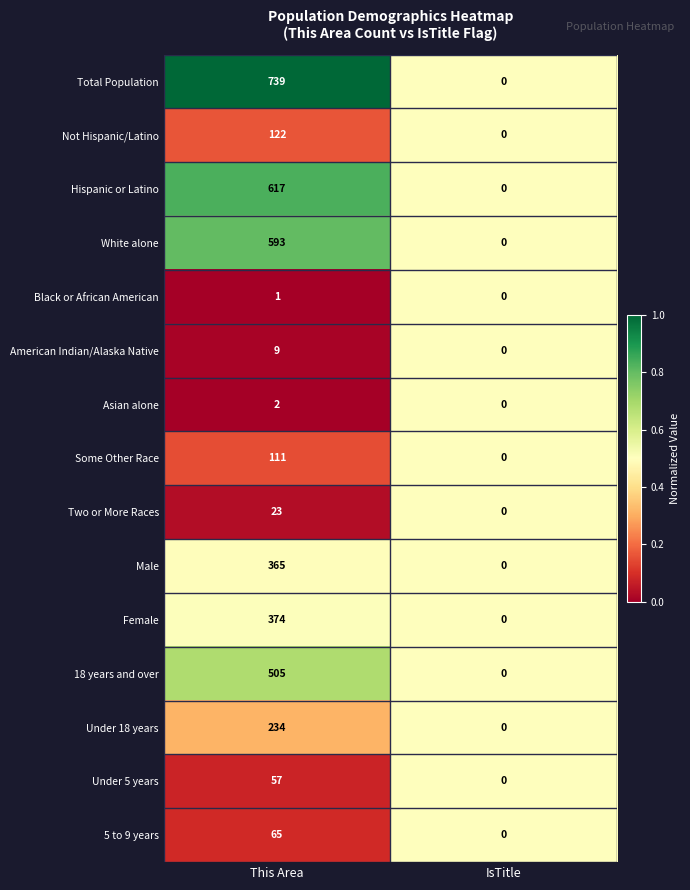

Reading left to right, what are all the values shown in this chart?

Total Population: This Area=739	IsTitle=0
Not Hispanic/Latino: This Area=122	IsTitle=0
Hispanic or Latino: This Area=617	IsTitle=0
White alone: This Area=593	IsTitle=0
Black or African American: This Area=1	IsTitle=0
American Indian/Alaska Native: This Area=9	IsTitle=0
Asian alone: This Area=2	IsTitle=0
Some Other Race: This Area=111	IsTitle=0
Two or More Races: This Area=23	IsTitle=0
Male: This Area=365	IsTitle=0
Female: This Area=374	IsTitle=0
18 years and over: This Area=505	IsTitle=0
Under 18 years: This Area=234	IsTitle=0
Under 5 years: This Area=57	IsTitle=0
5 to 9 years: This Area=65	IsTitle=0